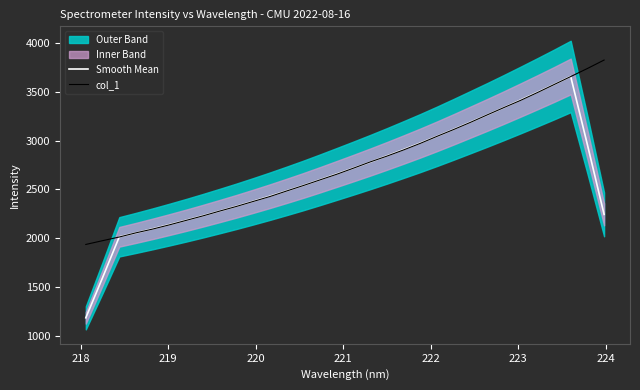

What is the minimum value for Smooth Mean?

1184.4